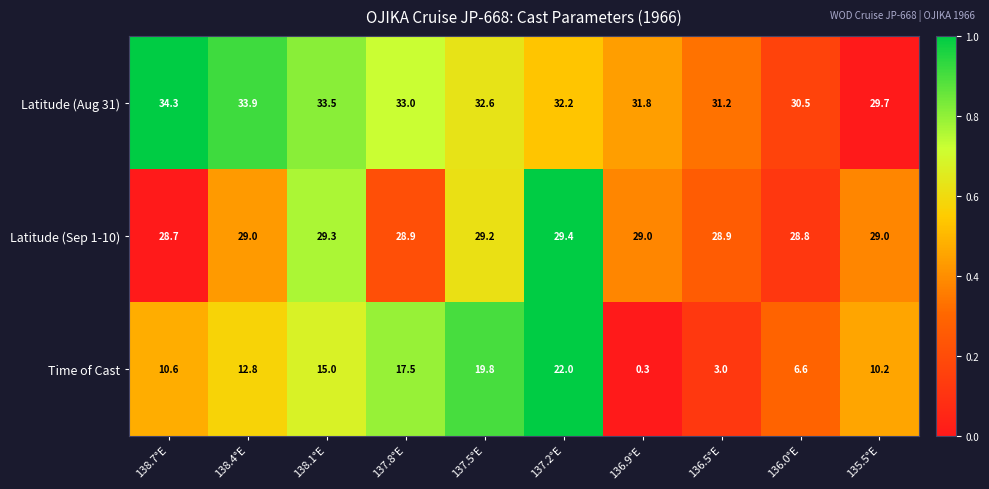

Which category has the highest value across all series?

138.7°E